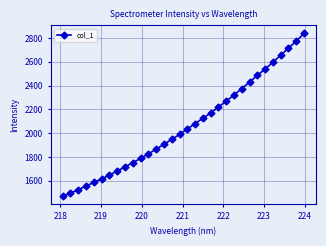

What is the sum of all values?

65989.6